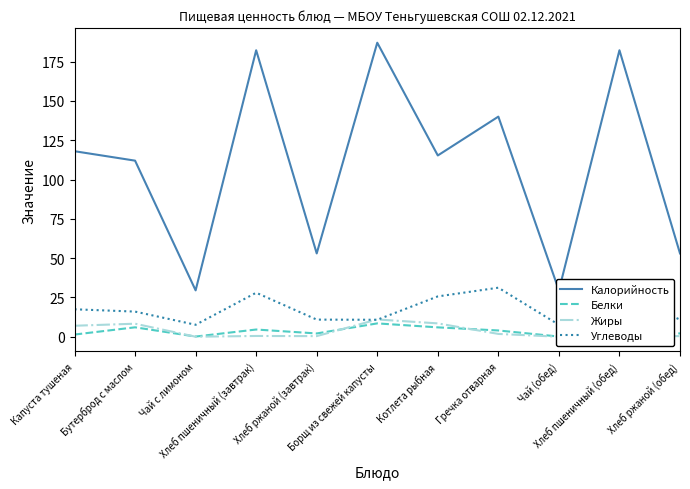

What is the maximum value shown in the chart?

187.0